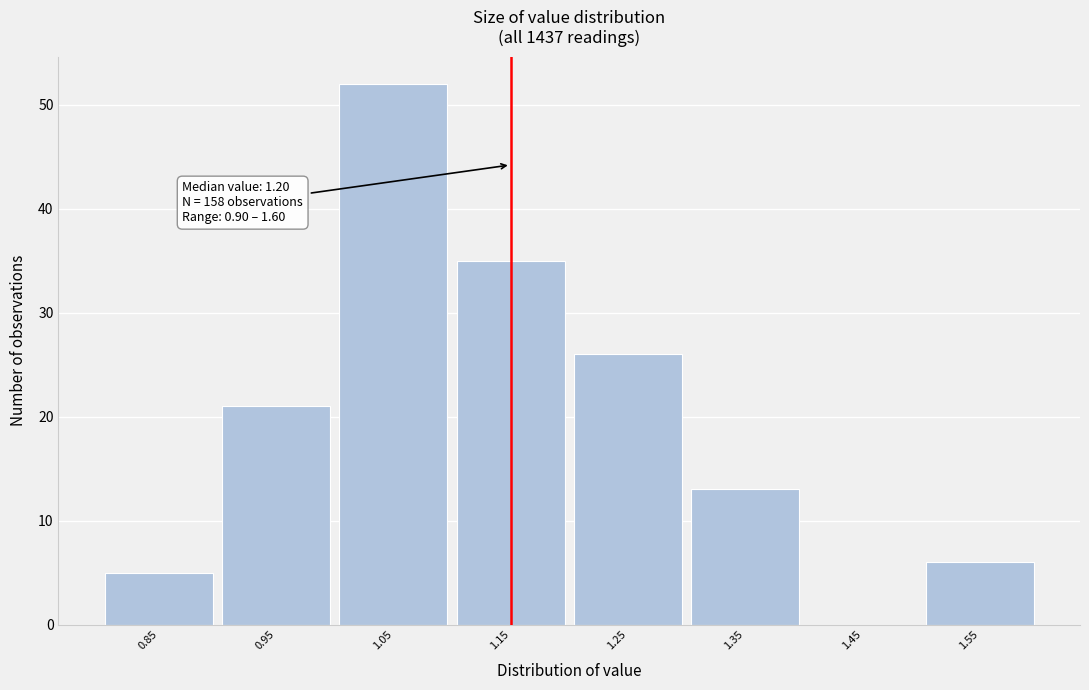

Reading right to left, extract all data points from this chart.

1.55=6	1.45=0	1.35=13	1.25=26	1.15=35	1.05=52	0.95=21	0.85=5